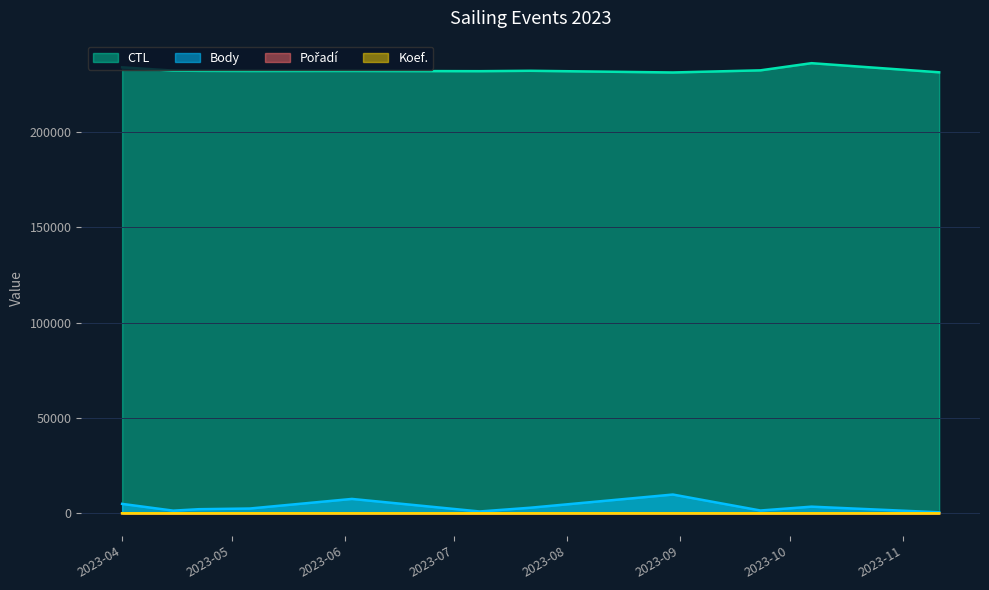

How many data points in Pořadí are above 4?

4